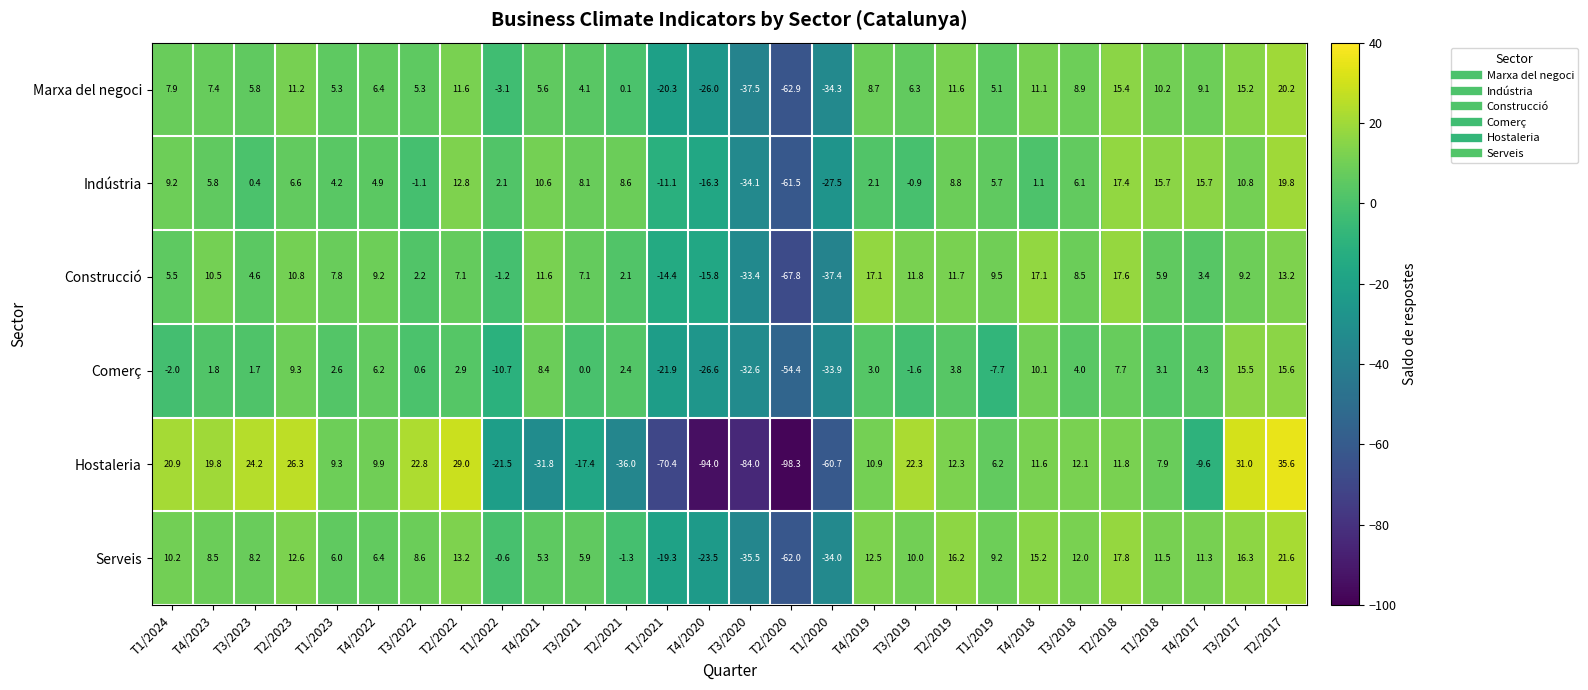

Which category has the highest value in the Indústria series?

T2/2017